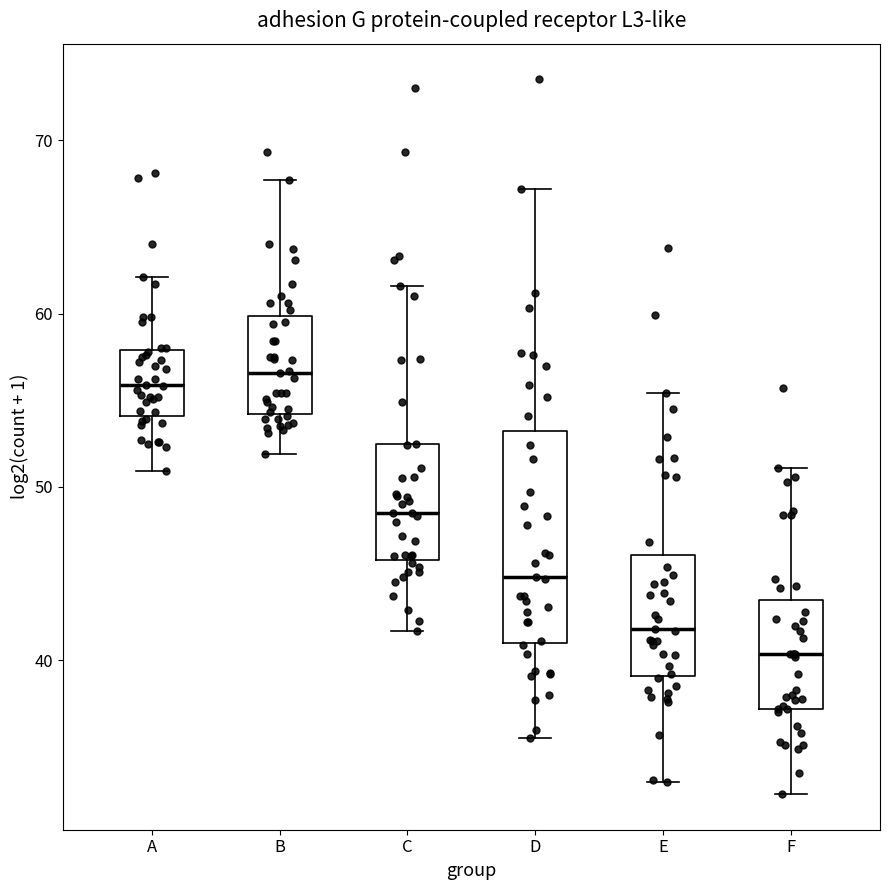

Reading left to right, read every box against the y-axis: the position of its median line, the range the box covers, and the ends of its whiskers. The values are not printed on the chart, so give them approximately, as read against the axis.

A: median 56, box 54 to 58, whiskers 51 to 62
B: median 57, box 54 to 60, whiskers 52 to 68
C: median 49, box 46 to 52, whiskers 42 to 62
D: median 45, box 41 to 53, whiskers 36 to 67
E: median 42, box 39 to 46, whiskers 33 to 55
F: median 40, box 37 to 44, whiskers 32 to 51